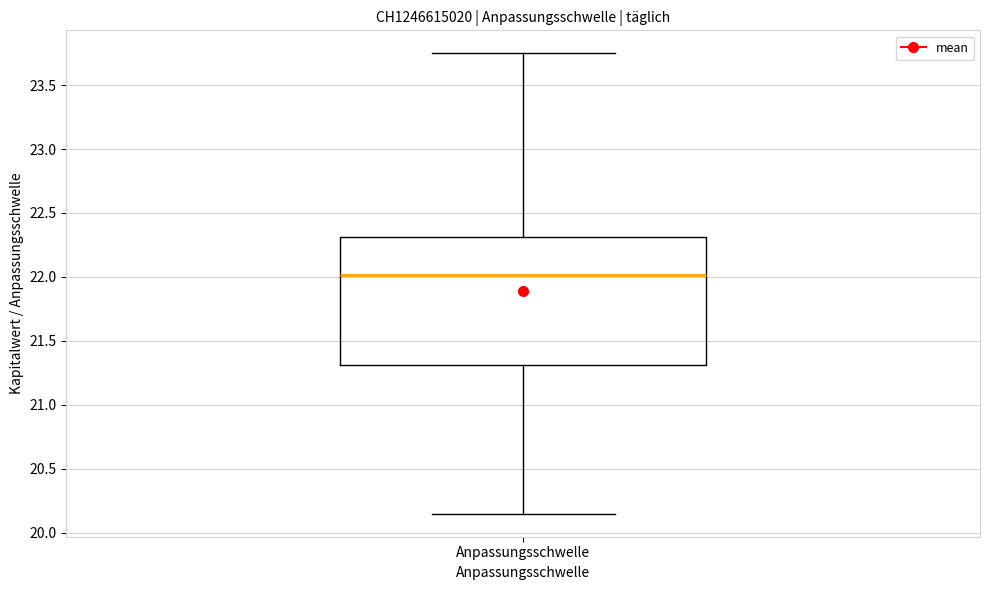

Where is the lower edge of the box for Anpassungsschwelle on the y-axis? The values are not printed on the chart, so give them approximately, as read against the axis.

21.30